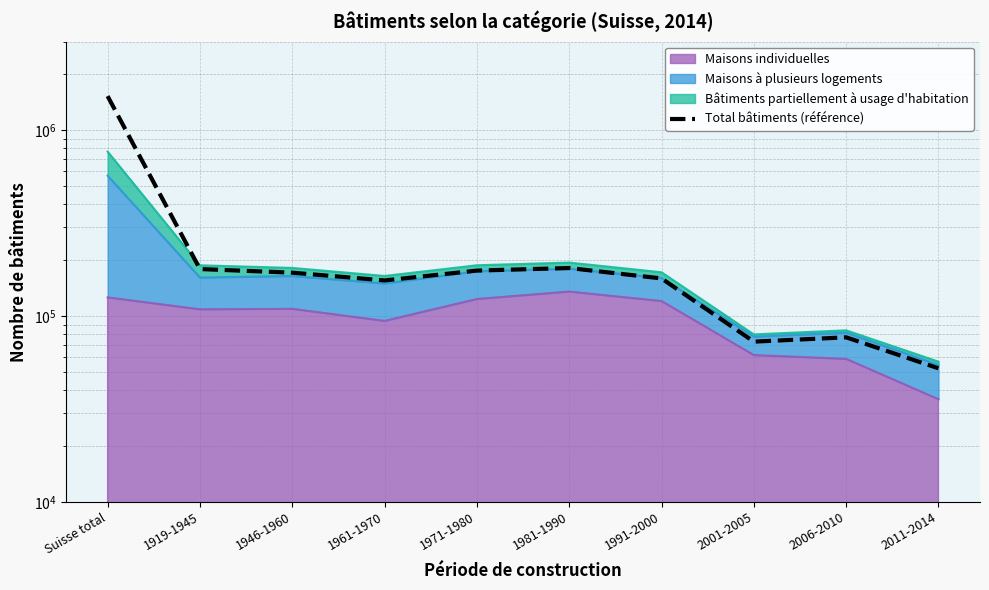

What is the maximum value shown in the chart?

1526192.1